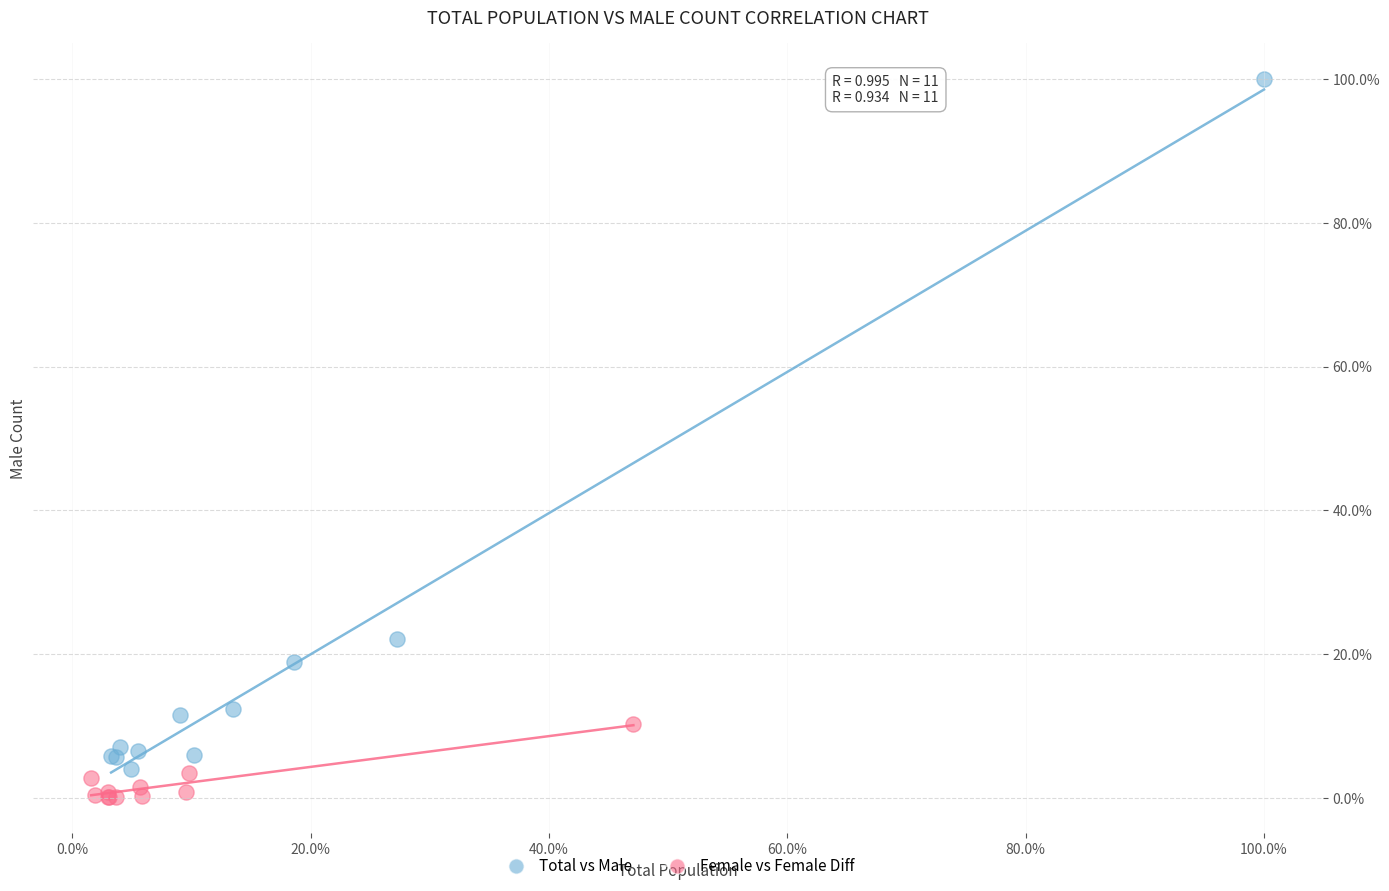

Which series contains the lowest Y value?

Female vs Female Diff